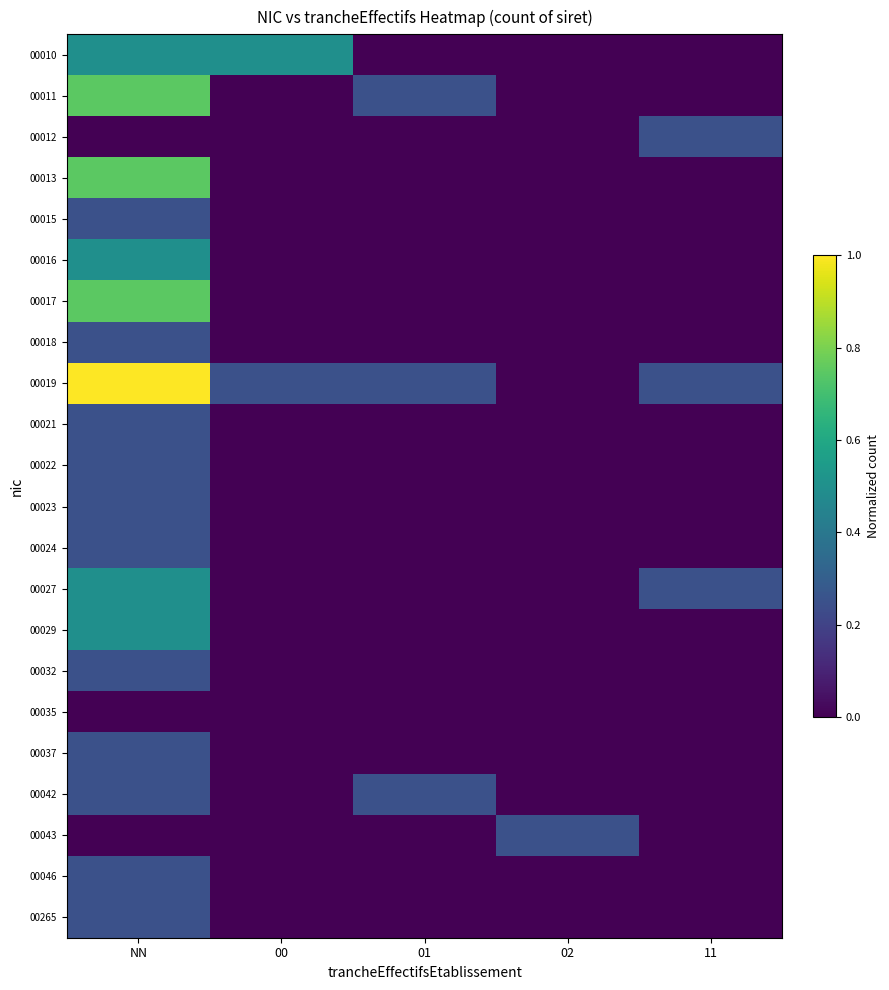

Reading left to right, what are all the values shown in this chart?

00010: NN=0.5	00=0.5	01=0.0	02=0.0	11=0.0
00011: NN=0.7	00=0.0	01=0.2	02=0.0	11=0.0
00012: NN=0.0	00=0.0	01=0.0	02=0.0	11=0.2
00013: NN=0.7	00=0.0	01=0.0	02=0.0	11=0.0
00015: NN=0.2	00=0.0	01=0.0	02=0.0	11=0.0
00016: NN=0.5	00=0.0	01=0.0	02=0.0	11=0.0
00017: NN=0.7	00=0.0	01=0.0	02=0.0	11=0.0
00018: NN=0.2	00=0.0	01=0.0	02=0.0	11=0.0
00019: NN=1.0	00=0.2	01=0.2	02=0.0	11=0.2
00021: NN=0.2	00=0.0	01=0.0	02=0.0	11=0.0
00022: NN=0.2	00=0.0	01=0.0	02=0.0	11=0.0
00023: NN=0.2	00=0.0	01=0.0	02=0.0	11=0.0
00024: NN=0.2	00=0.0	01=0.0	02=0.0	11=0.0
00027: NN=0.5	00=0.0	01=0.0	02=0.0	11=0.2
00029: NN=0.5	00=0.0	01=0.0	02=0.0	11=0.0
00032: NN=0.2	00=0.0	01=0.0	02=0.0	11=0.0
00035: NN=0.0	00=0.0	01=0.0	02=0.0	11=0.0
00037: NN=0.2	00=0.0	01=0.0	02=0.0	11=0.0
00042: NN=0.2	00=0.0	01=0.2	02=0.0	11=0.0
00043: NN=0.0	00=0.0	01=0.0	02=0.2	11=0.0
00046: NN=0.2	00=0.0	01=0.0	02=0.0	11=0.0
00265: NN=0.2	00=0.0	01=0.0	02=0.0	11=0.0